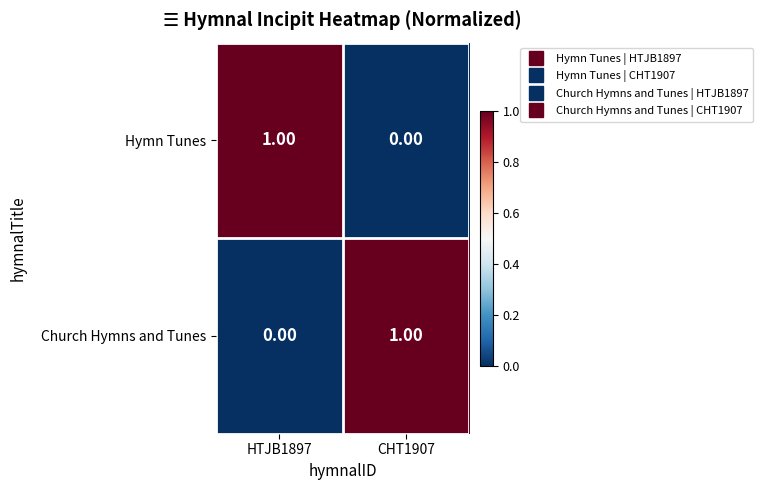

Is the value of Hymn Tunes at CHT1907 greater than the value of Church Hymns and Tunes at CHT1907?

No